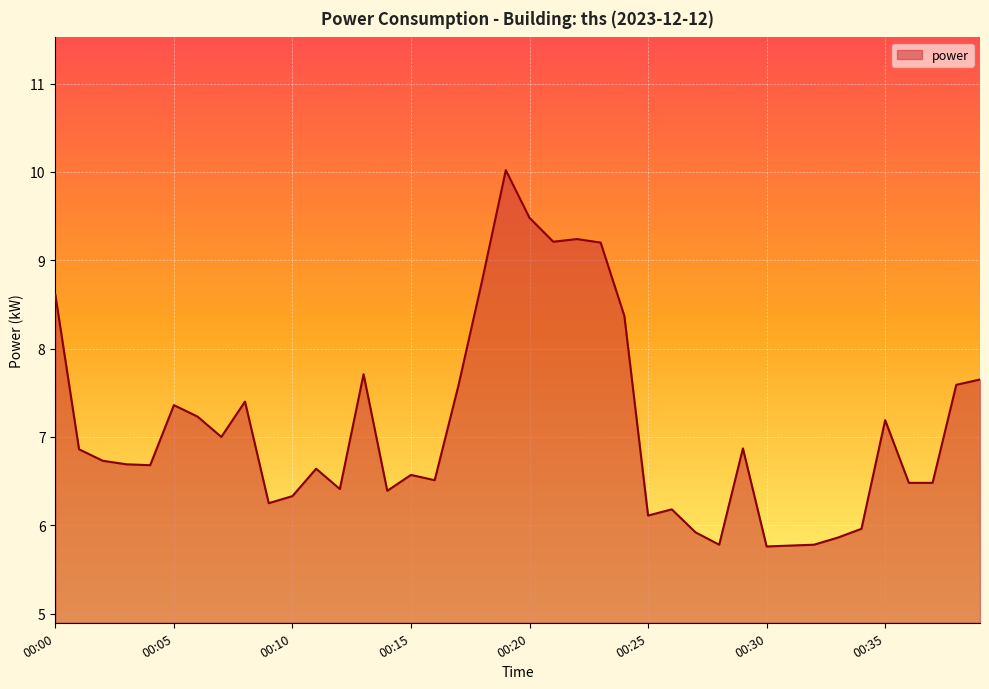

What is the difference between the maximum and minimum values?

4.3